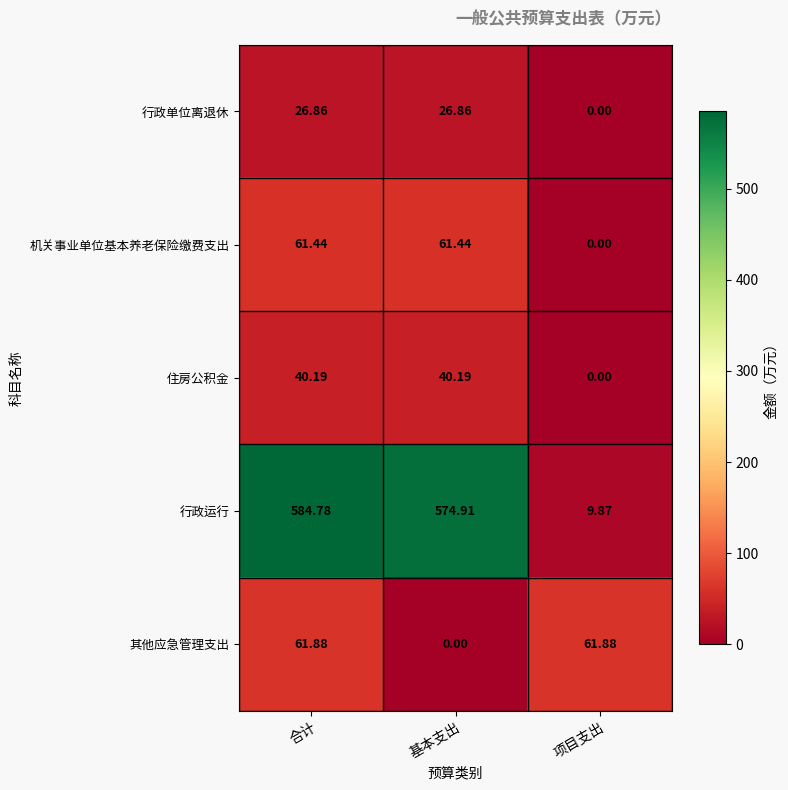

What is the total value across all series at 基本支出?

703.4